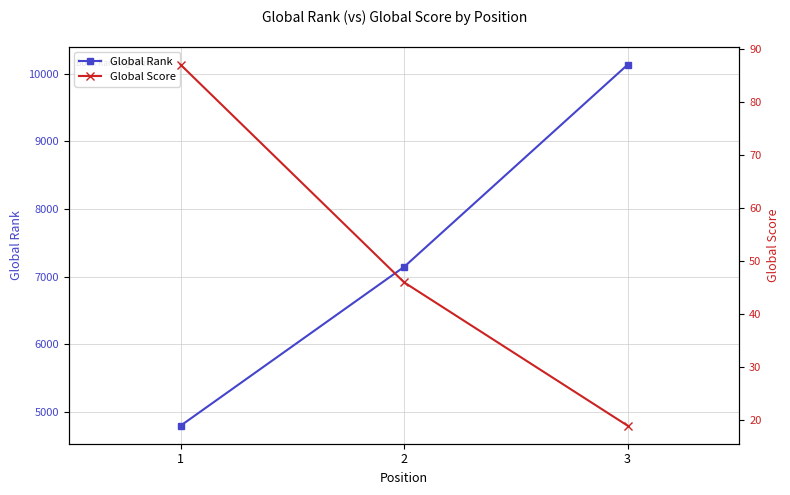

What is the minimum value shown in the chart?

19